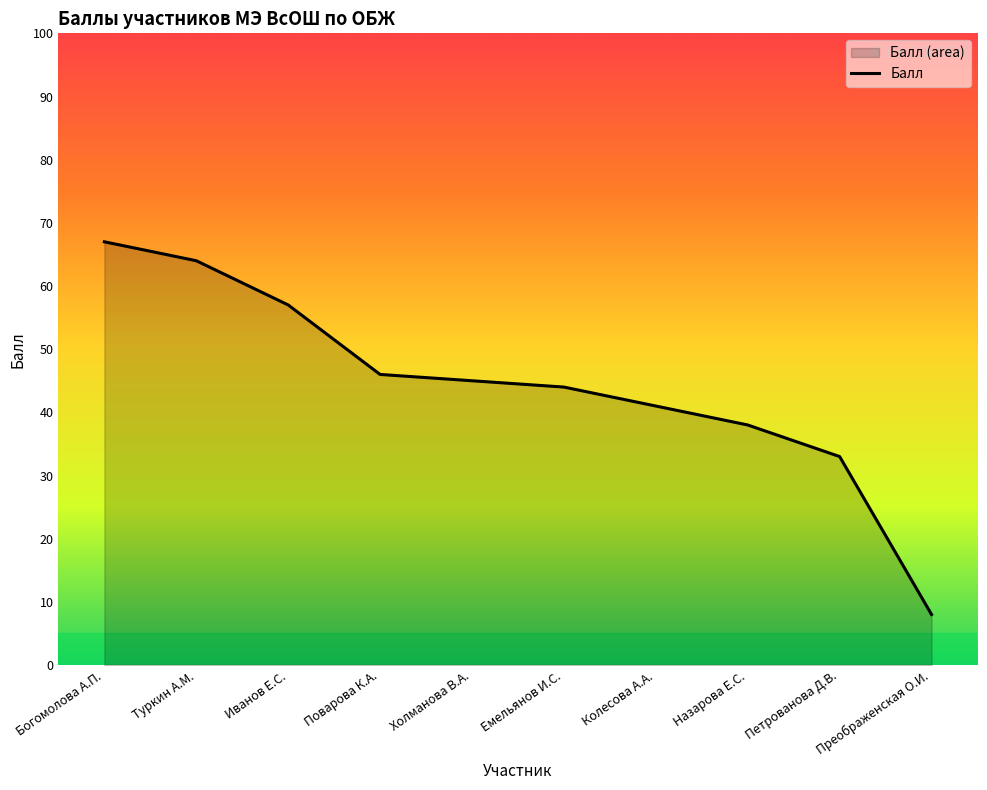

Where is the data nearest to the value 37?

Назарова Е.С.